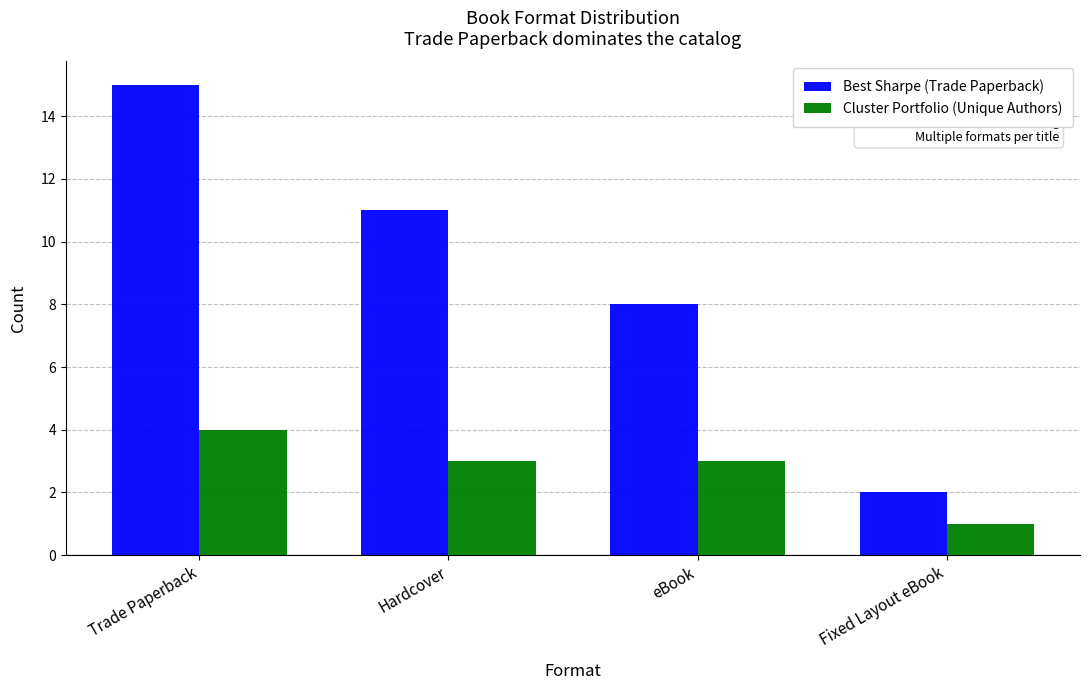

What is the difference between the Cluster Portfolio (Unique Authors) values at Trade Paperback and Hardcover?

1